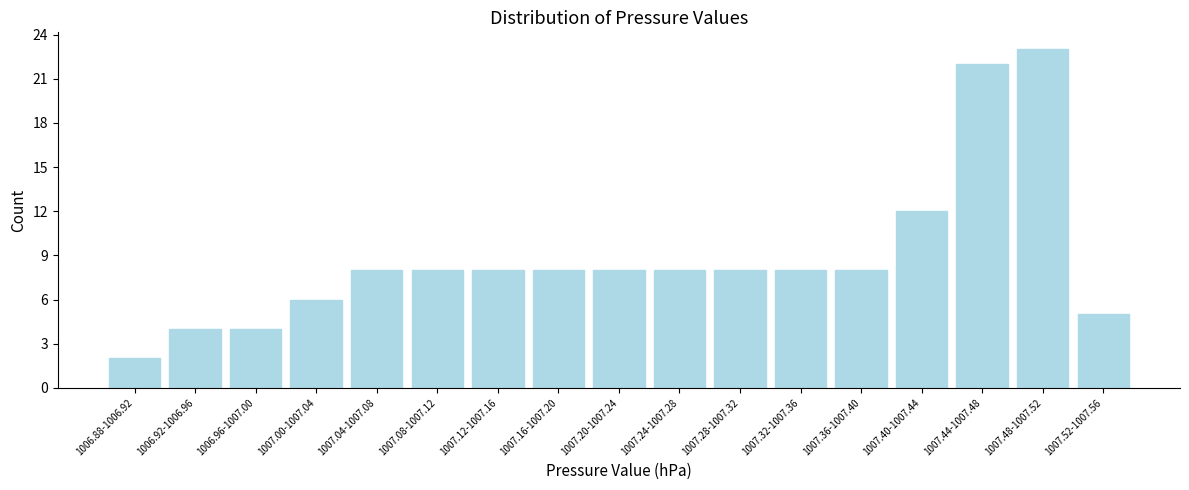

Reading left to right, transcribe all the data shown in this chart.

1006.88-1006.92=2	1006.92-1006.96=4	1006.96-1007.00=4	1007.00-1007.04=6	1007.04-1007.08=8	1007.08-1007.12=8	1007.12-1007.16=8	1007.16-1007.20=8	1007.20-1007.24=8	1007.24-1007.28=8	1007.28-1007.32=8	1007.32-1007.36=8	1007.36-1007.40=8	1007.40-1007.44=12	1007.44-1007.48=22	1007.48-1007.52=23	1007.52-1007.56=5